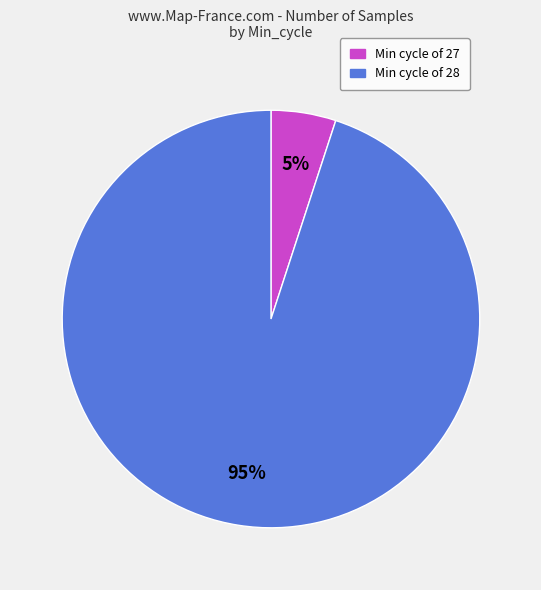

Combined, do Min cycle of 28 and Min cycle of 27 account for over 50%?

Yes